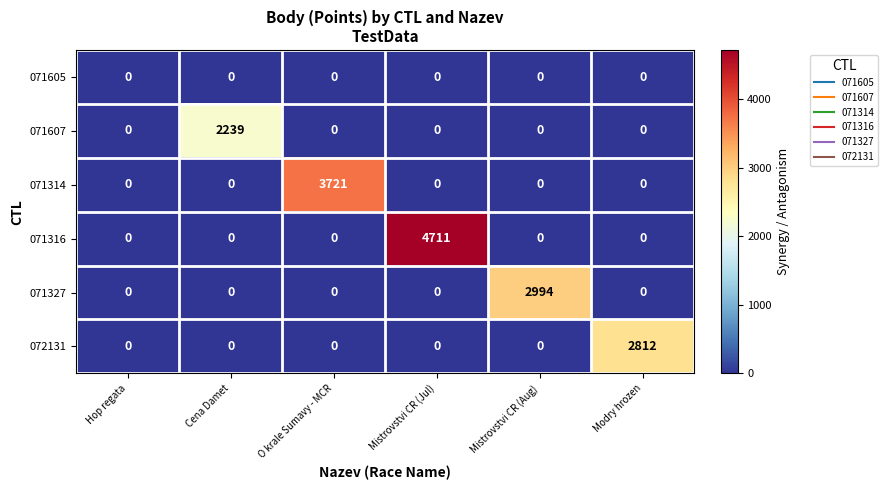

Is it true that 072131 equals 0 at Cena Damet?

True